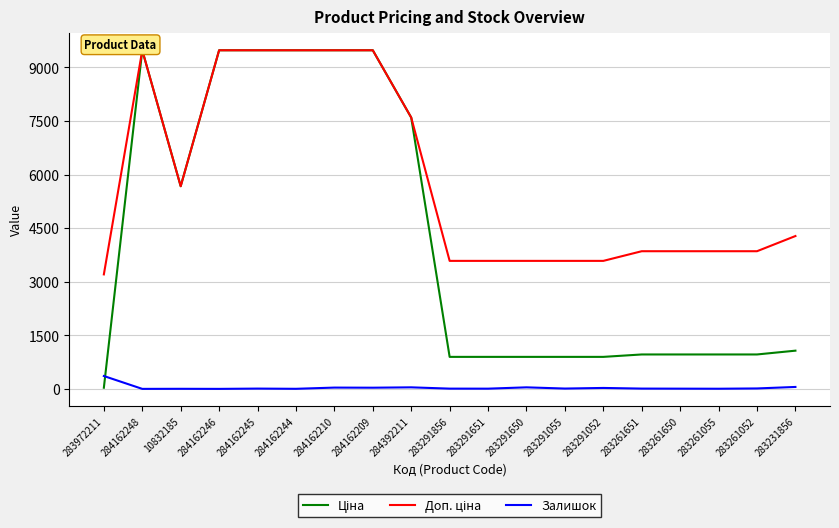

Is it true that Доп. ціна equals 3583.6 at 283291052?

True